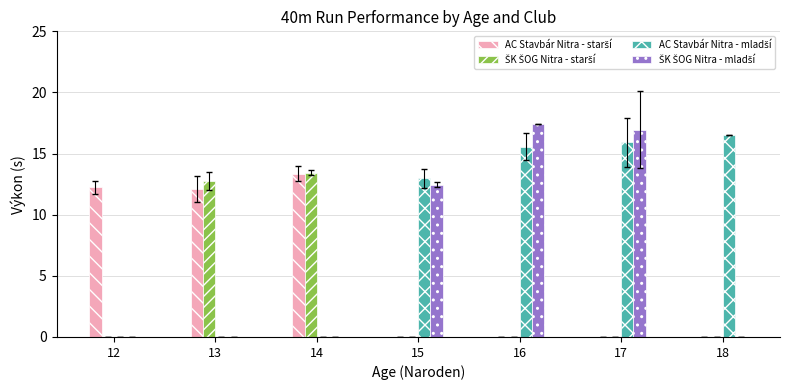

What is the total value across all series at 13?

24.9